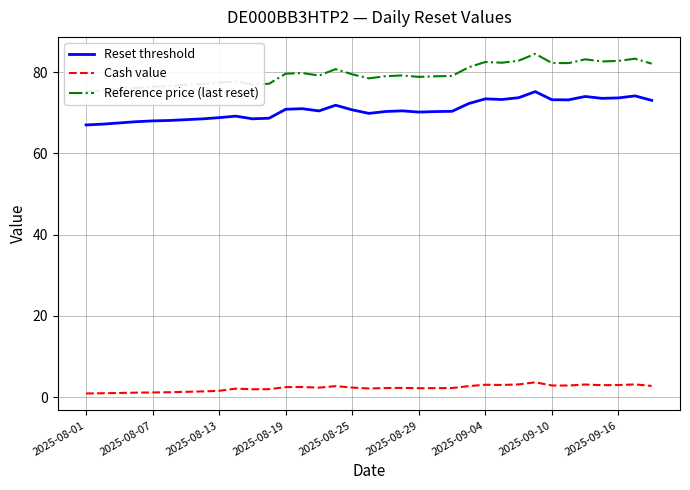

Which series has the largest total across all categories?

Reference price (last reset)